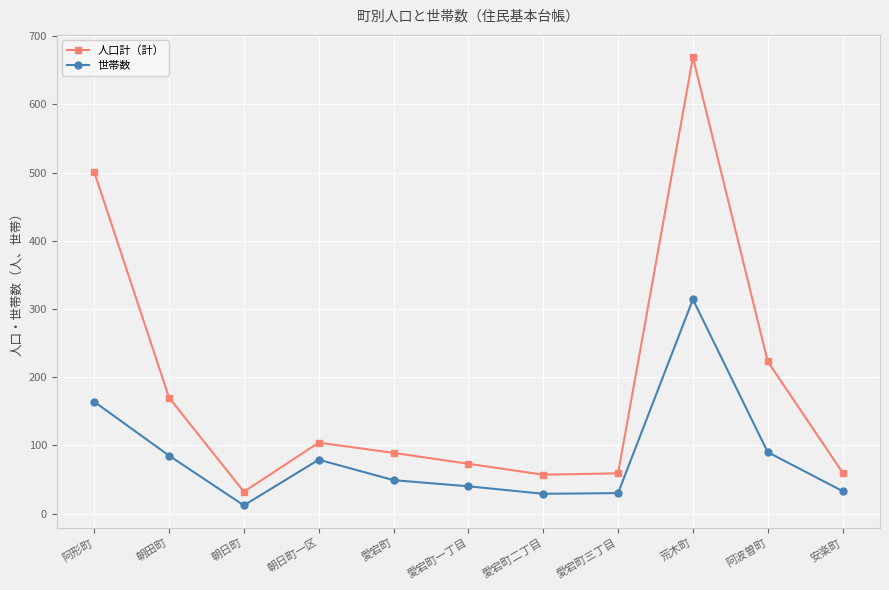

What is the label of the 6th point from the left?

愛宕町一丁目